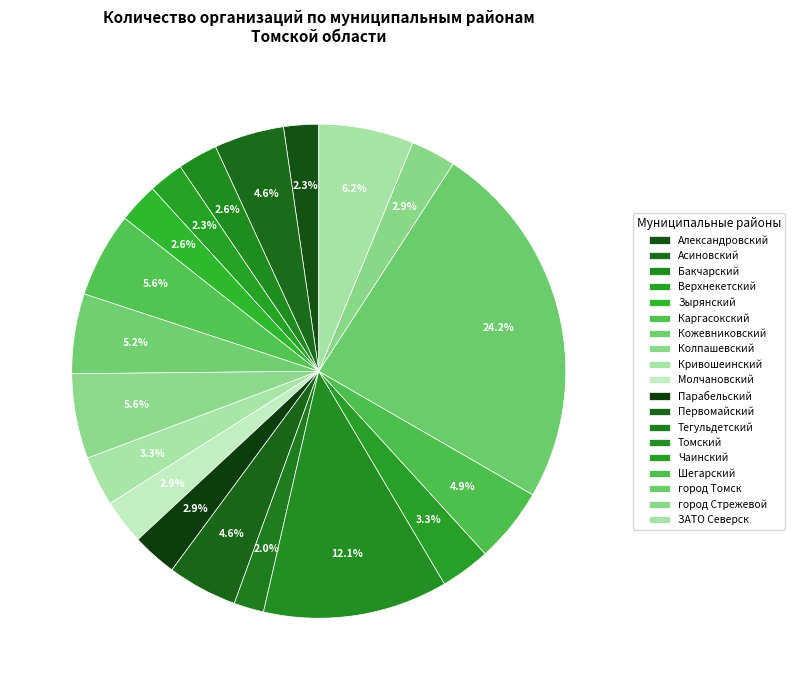

To the nearest percent, what is the combined percentage of Чаинский and ЗАТО Северск?

9%